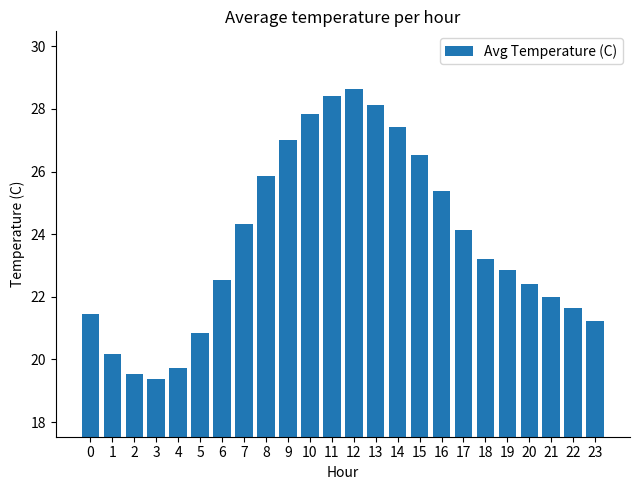

Between 21 and 1, which is larger?

21